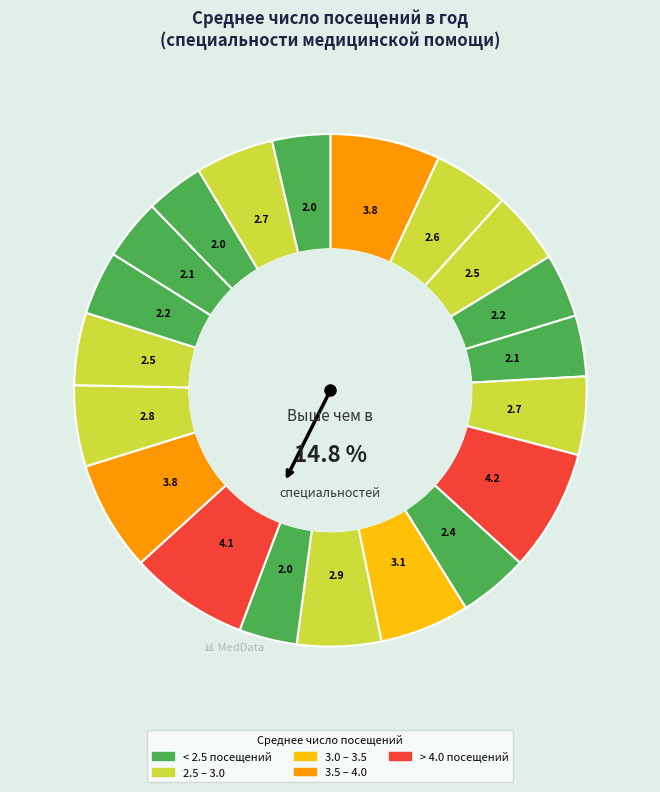

Count the number of slices in the pie.

20